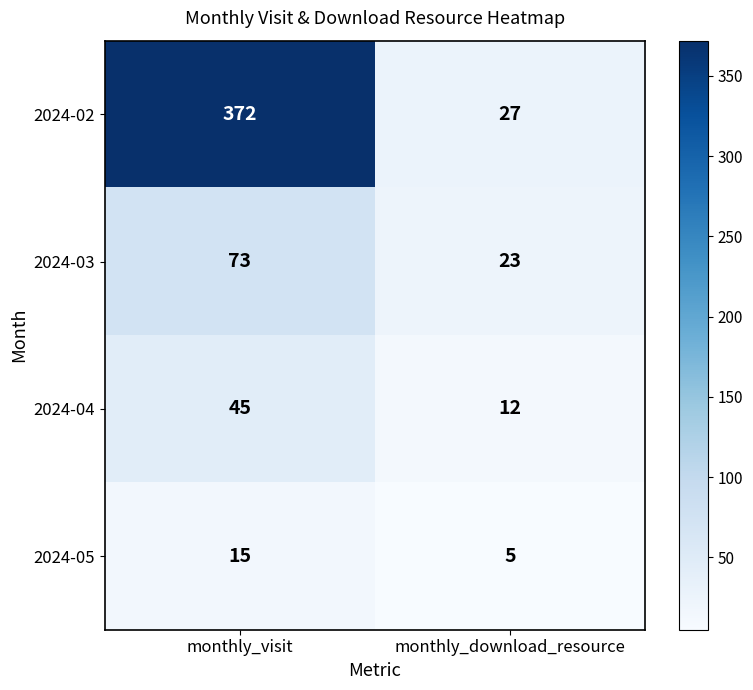

Which series has the largest range (max minus min)?

2024-02